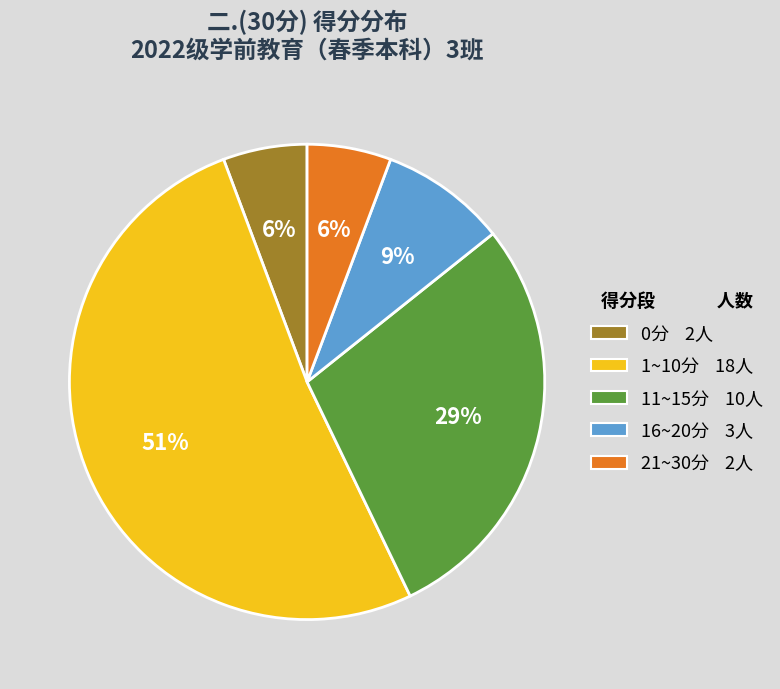

To the nearest percent, what is the average slice percentage?

20%